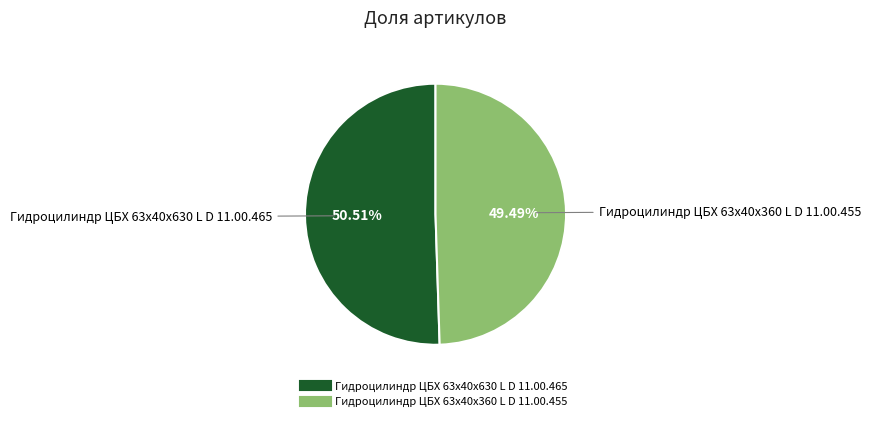

To the nearest percent, what portion does Гидроцилиндр ЦБХ 63х40х630 L D 11.00.465 represent?

51%